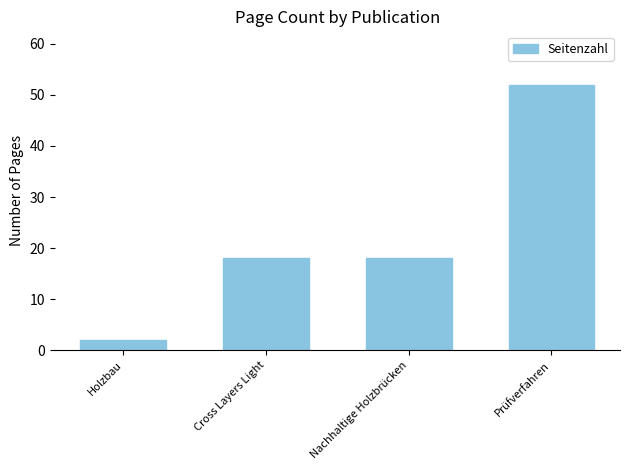

The chart shows a value of 2 at Holzbau. True or false?

True